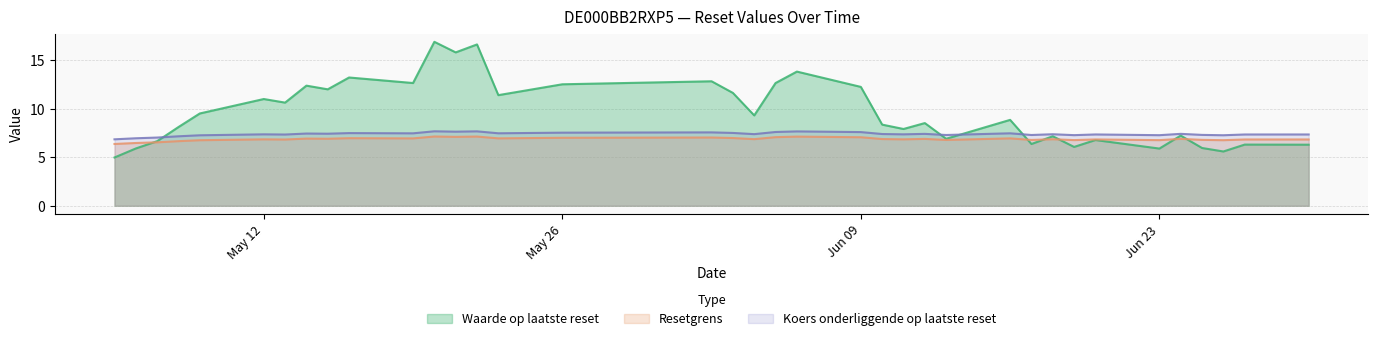

Rank the series by their average value, from highest to lowest.

Waarde op laatste reset, Koers onderliggende op laatste reset, Resetgrens